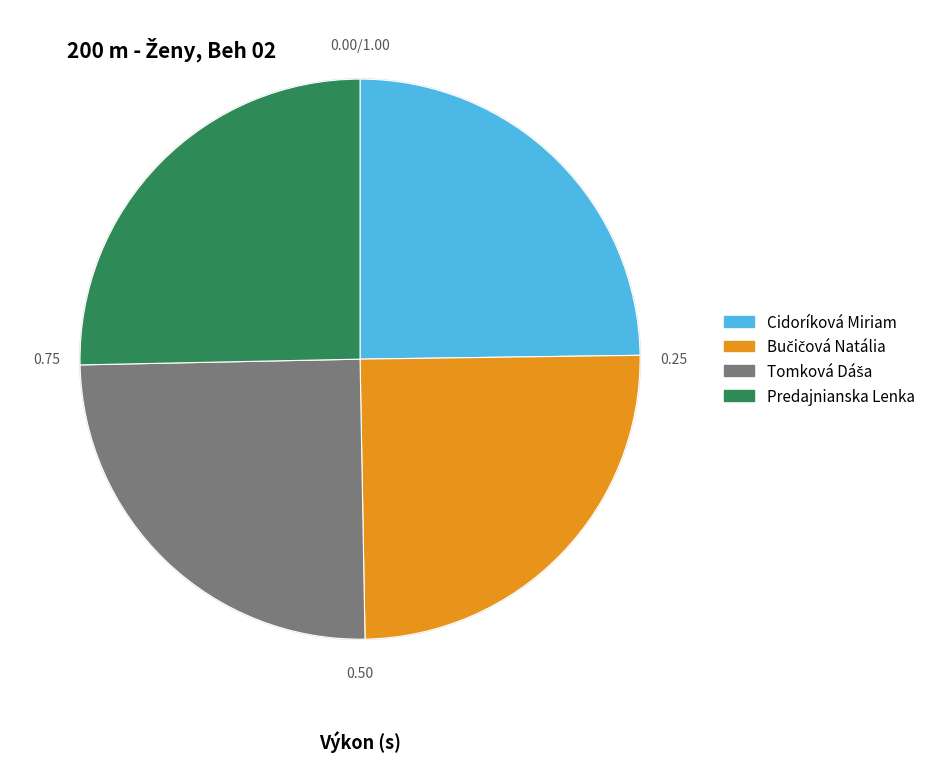

Combined, do Cidoríková Miriam and Predajnianska Lenka account for over 50%?

Yes